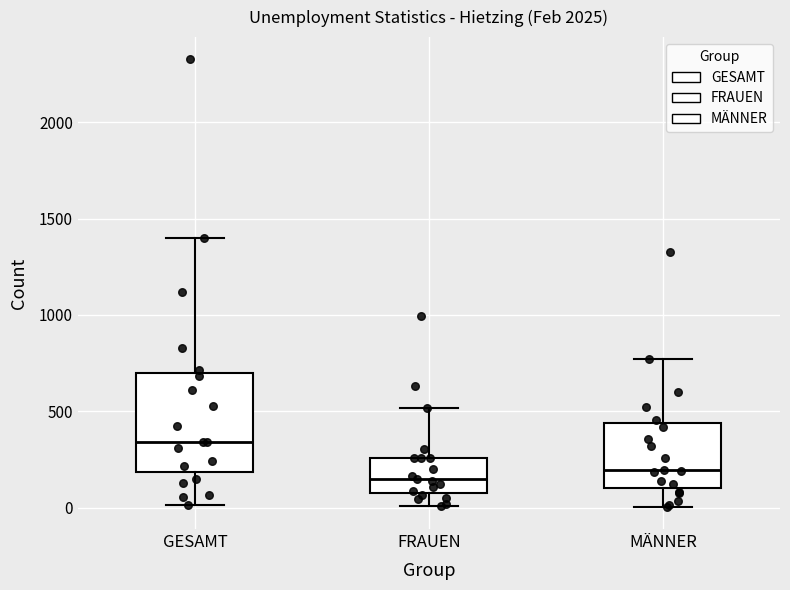

Reading left to right, read every box against the y-axis: the position of its median line, the range the box covers, and the ends of its whiskers. The values are not printed on the chart, so give them approximately, as read against the axis.

GESAMT: median 350, box 200 to 700, whiskers 0 to 1400
FRAUEN: median 150, box 100 to 250, whiskers 0 to 500
MÄNNER: median 200, box 100 to 450, whiskers 0 to 750